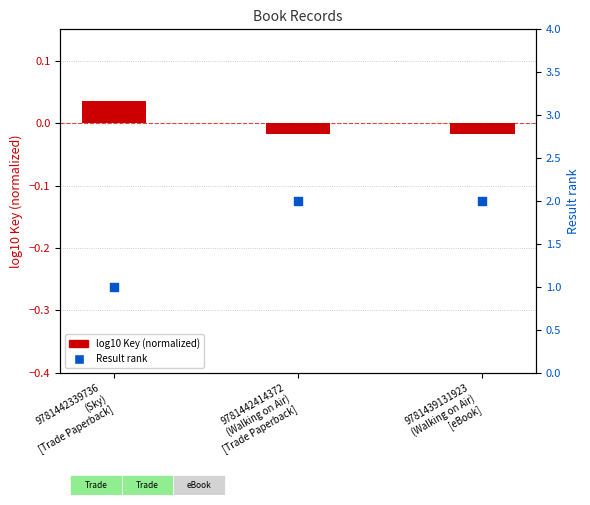

At how many categories does at least one series exceed 0?

3